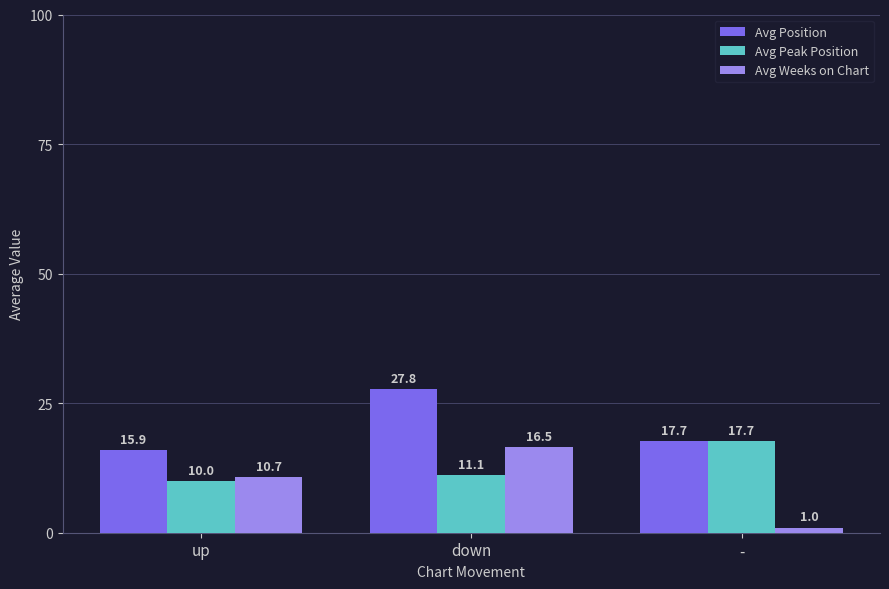

At down, list the series in order from smallest to largest.

Avg Peak Position, Avg Weeks on Chart, Avg Position